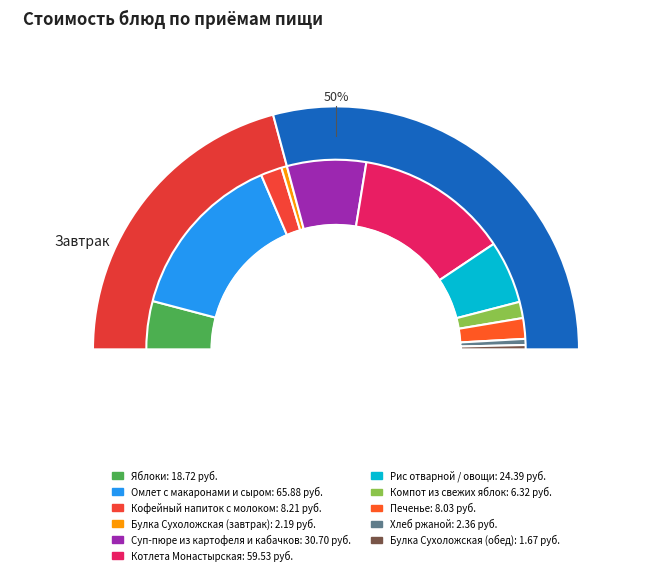

True or false: Кофейный напиток с молоком accounts for 15% of the total.

False